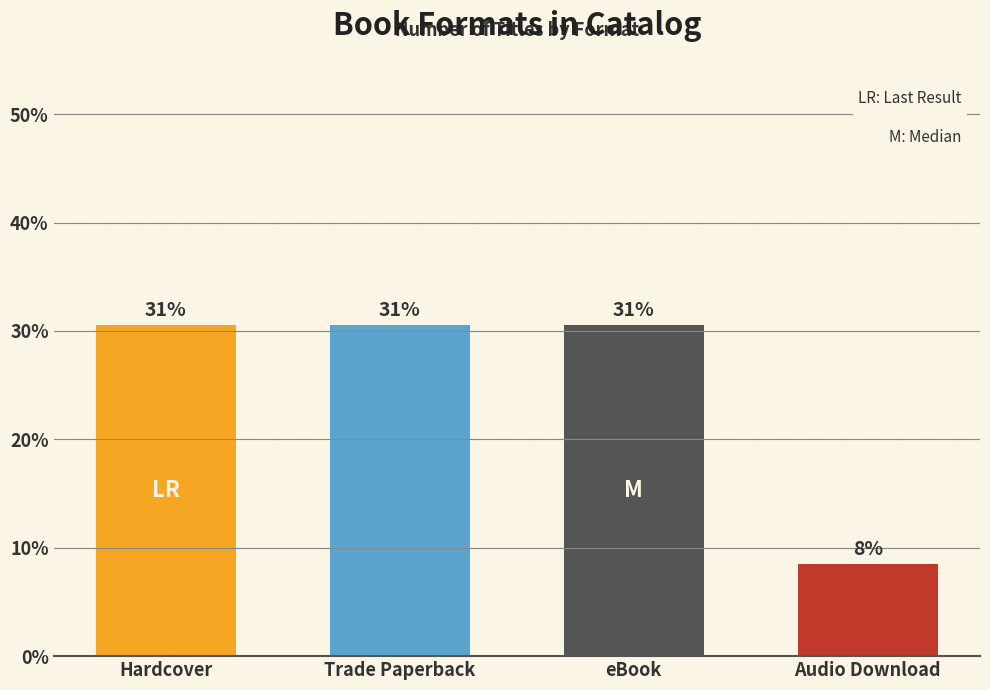

How many bars are there in total?

4